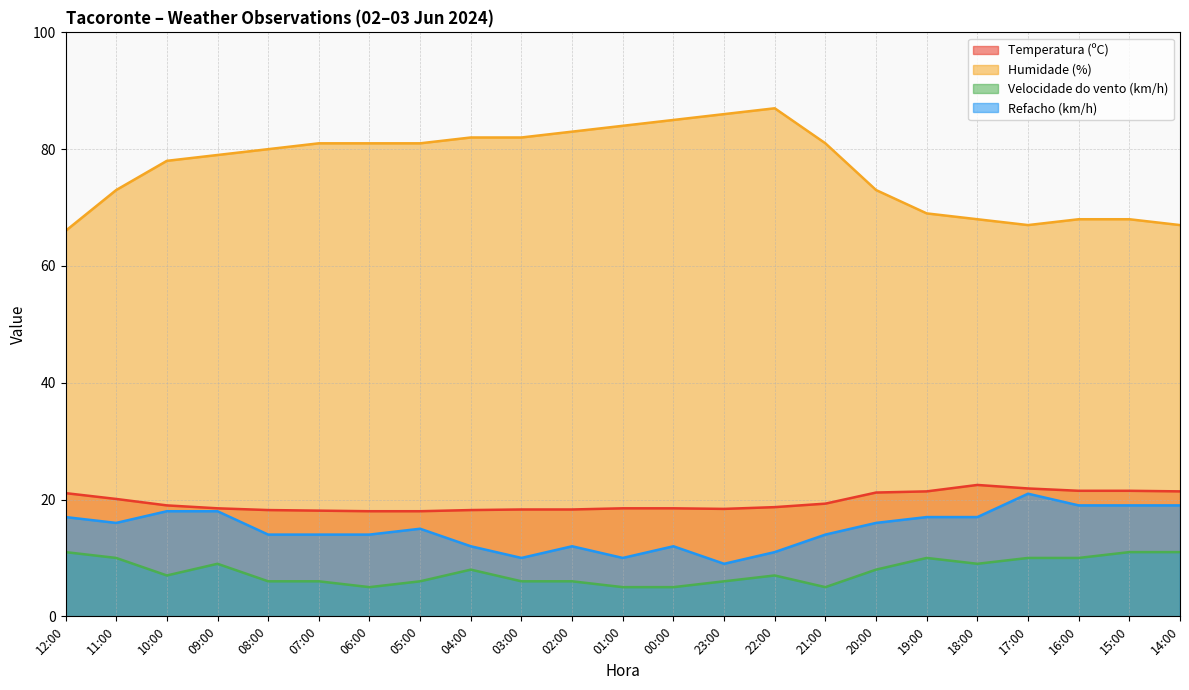

What is the maximum value shown in the chart?

87.0